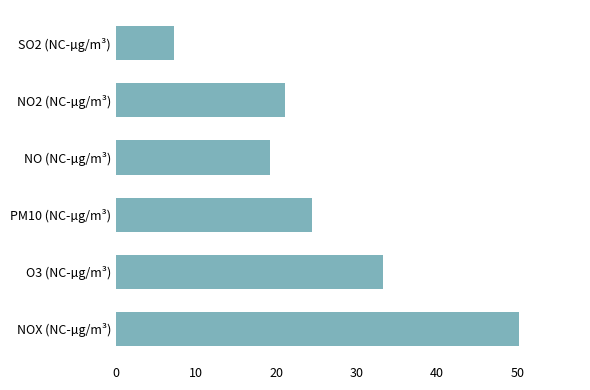

Does the chart contain stacked bars?

No